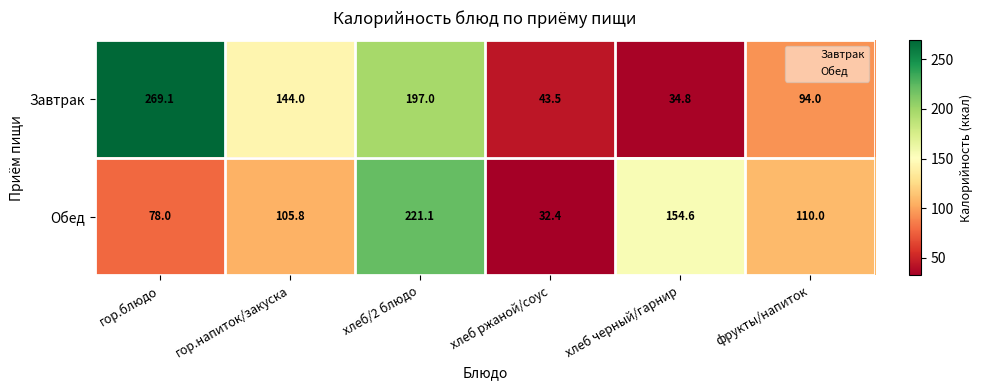

True or false: Обед has a value of 105.8 at гор.напиток/закуска.

True